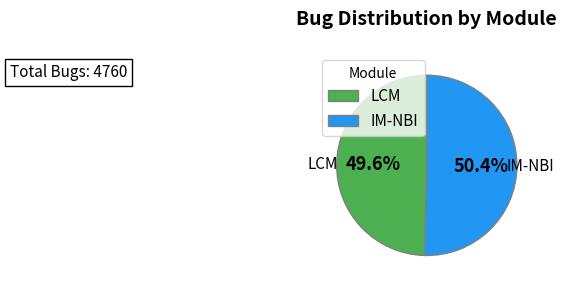

To the nearest percent, what is the combined percentage of IM-NBI and LCM?

100%